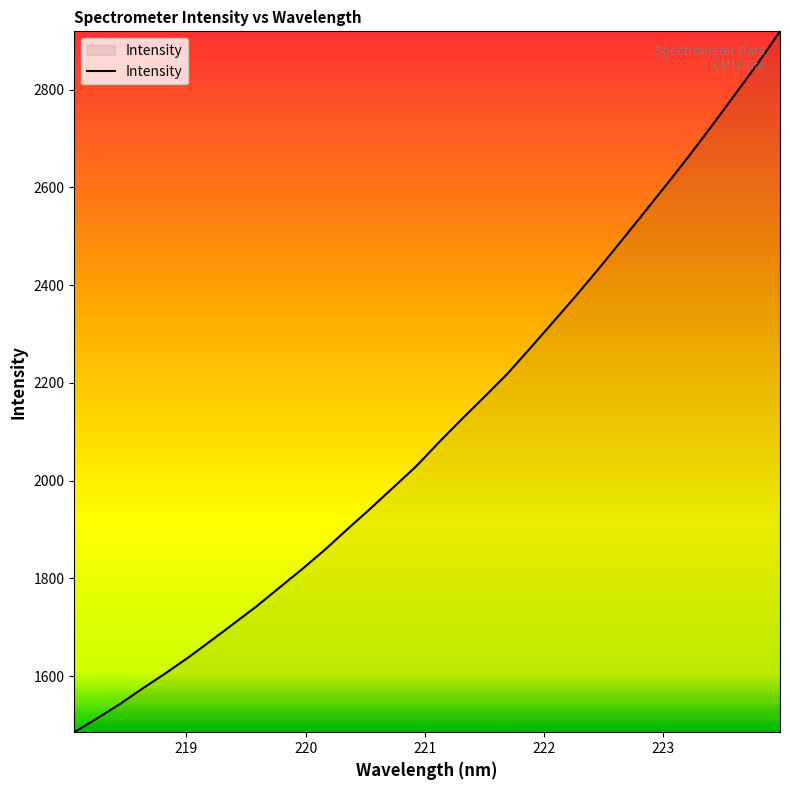

What is the sum of all values?

67386.1